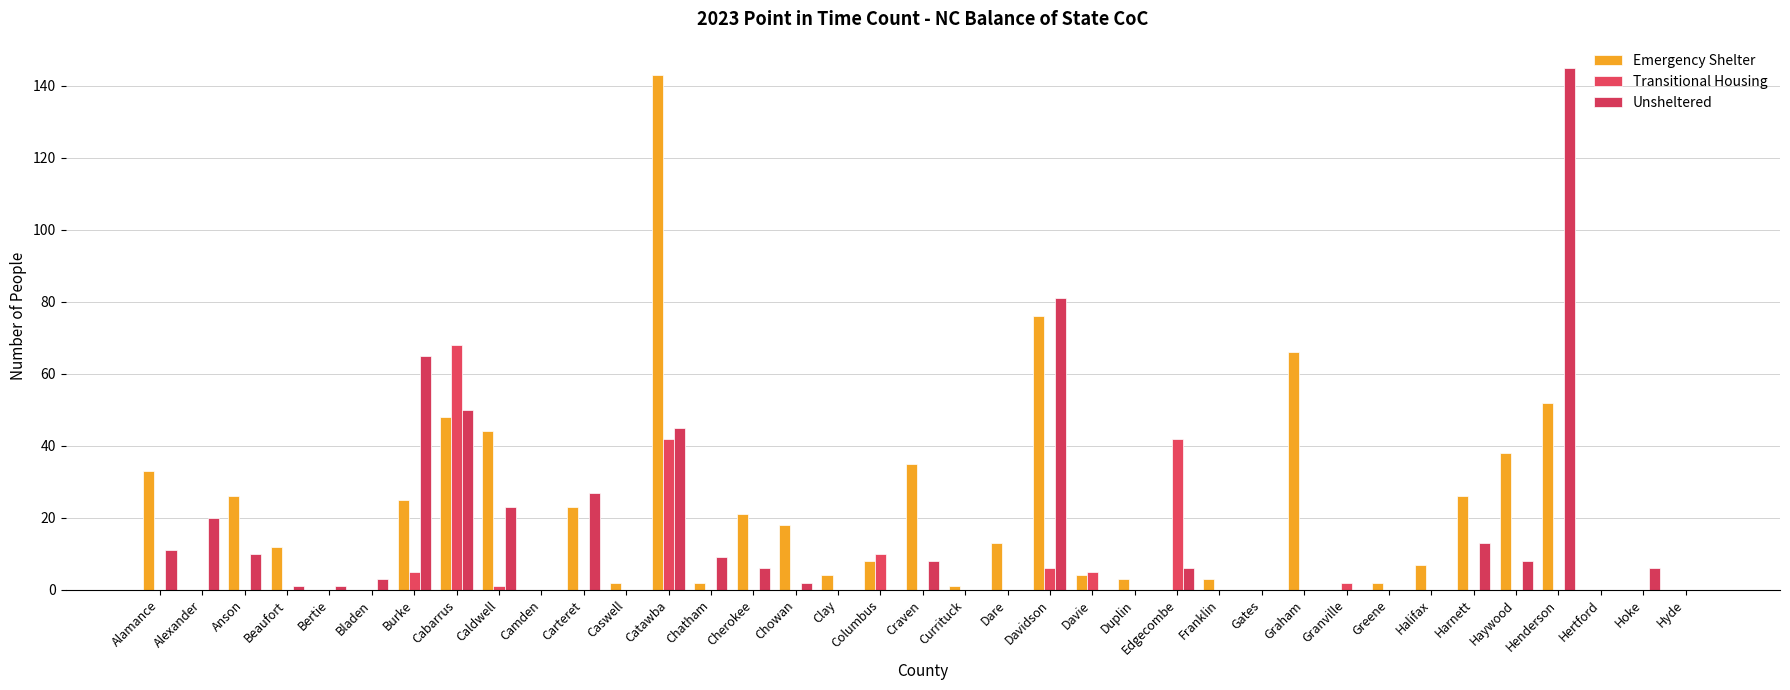

Count the number of data series in this chart.

3